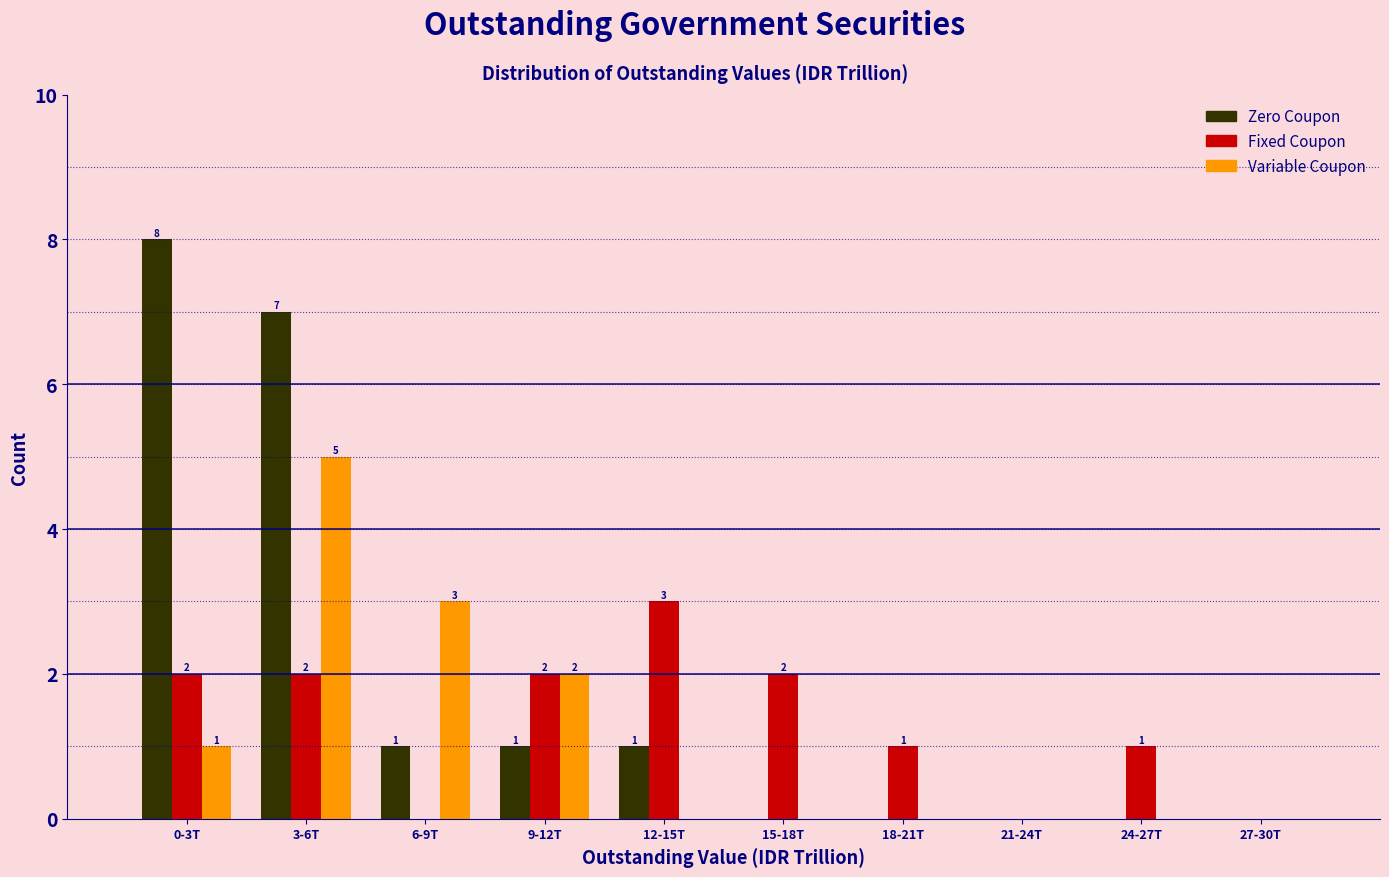

Reading left to right, list all the values displayed in this chart.

Zero Coupon: 0-3T=8	3-6T=7	6-9T=1	9-12T=1	12-15T=1	15-18T=0	18-21T=0	21-24T=0	24-27T=0	27-30T=0
Fixed Coupon: 0-3T=2	3-6T=2	6-9T=0	9-12T=2	12-15T=3	15-18T=2	18-21T=1	21-24T=0	24-27T=1	27-30T=0
Variable Coupon: 0-3T=1	3-6T=5	6-9T=3	9-12T=2	12-15T=0	15-18T=0	18-21T=0	21-24T=0	24-27T=0	27-30T=0